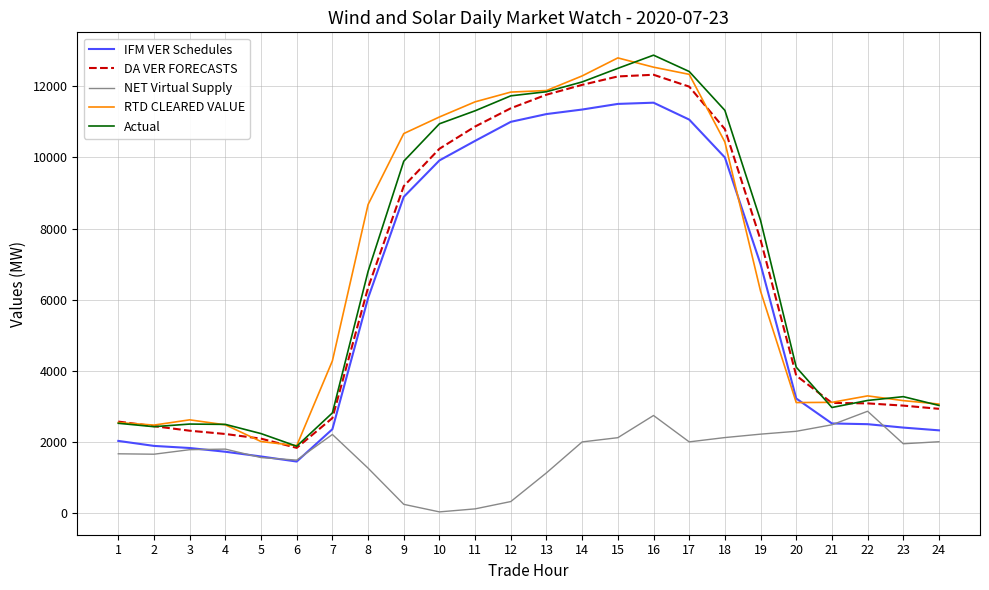

Which series ends up on top after the final intersection of NET Virtual Supply and IFM VER Schedules?

IFM VER Schedules